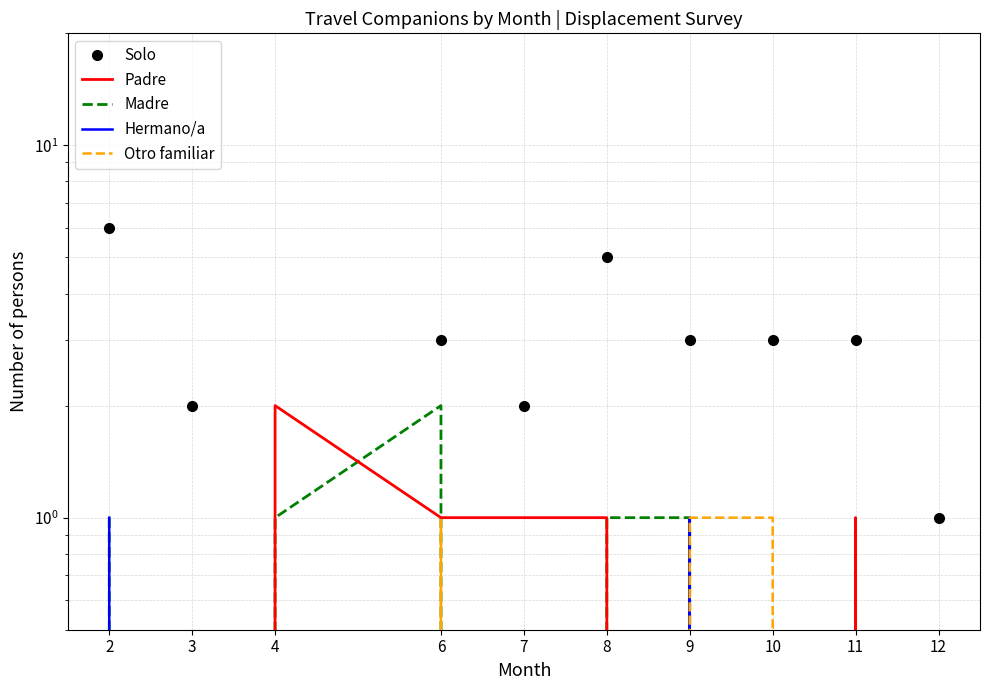

What is the total value across all series at 7?

3